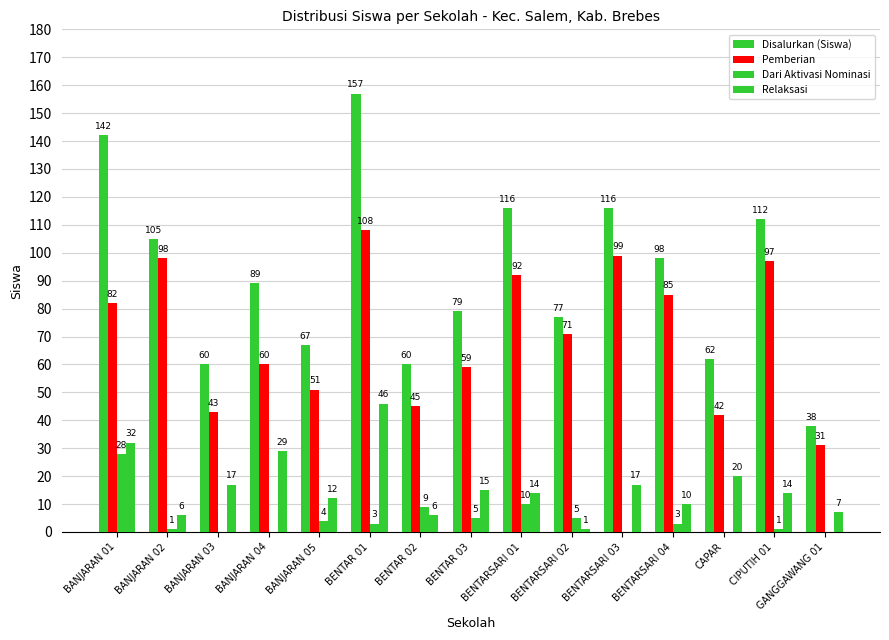

What is the total value across all series at BANJARAN 04?

178